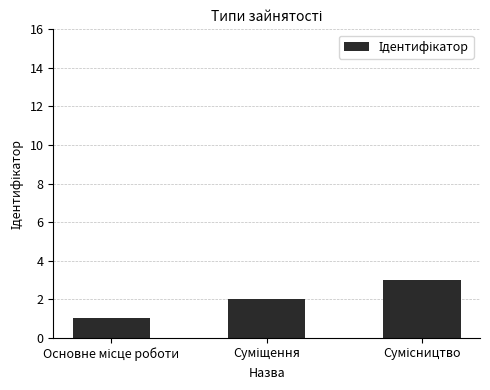

How many data points does each series have?

3